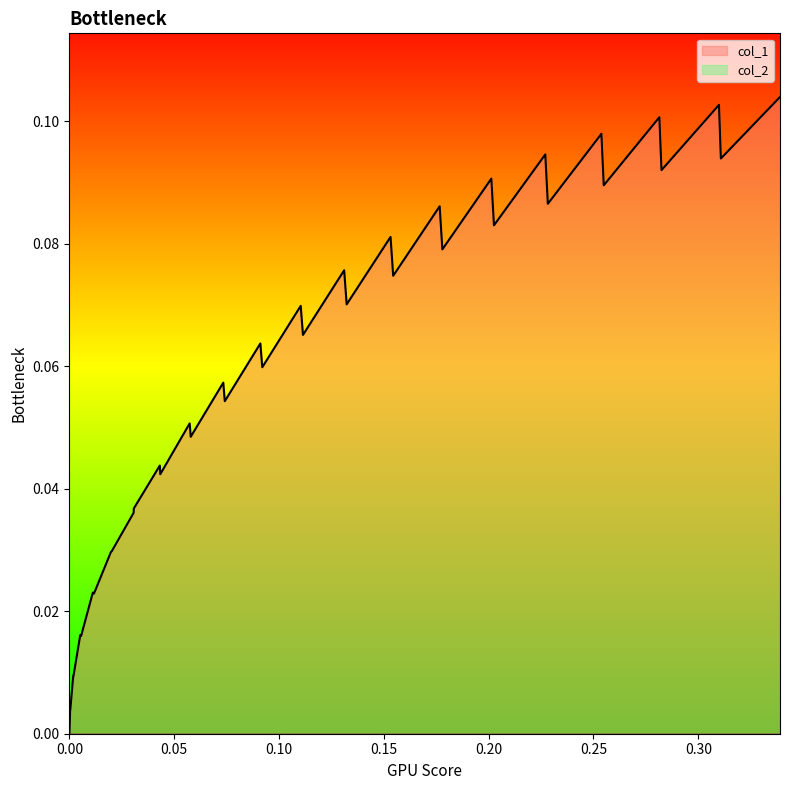

Which series has the widest spread of values?

col_1